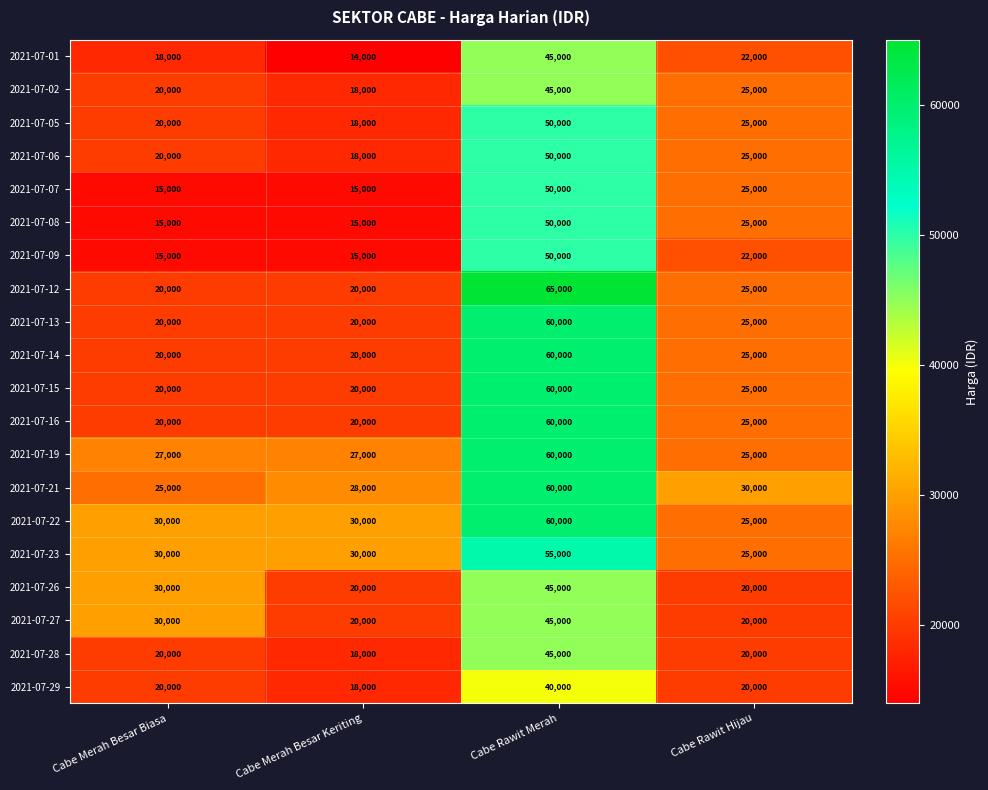

Which series has the largest total across all categories?

2021-07-22